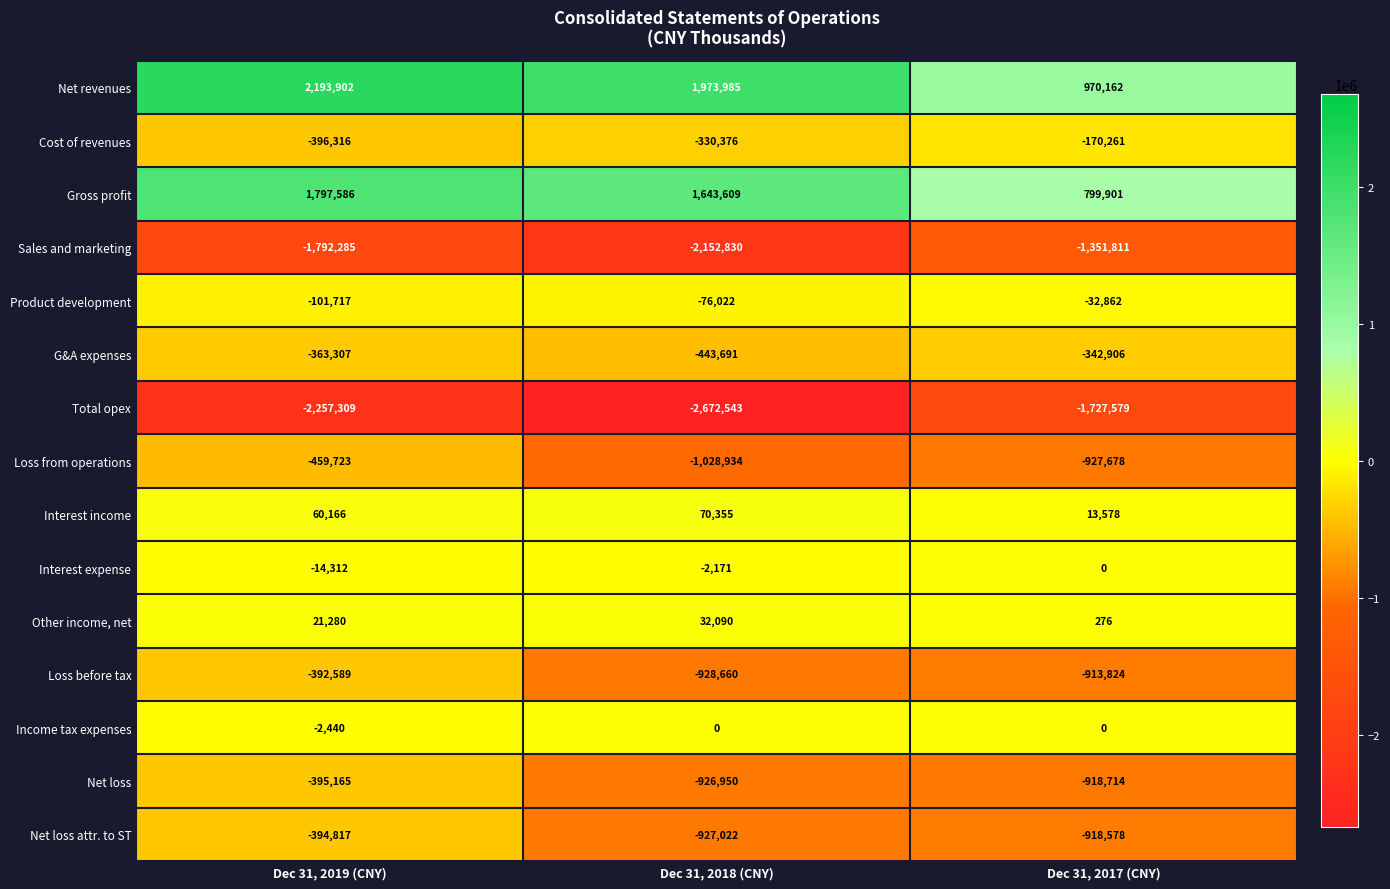

Is it true that Loss before tax equals -686133 at Dec 31, 2019 (CNY)?

False